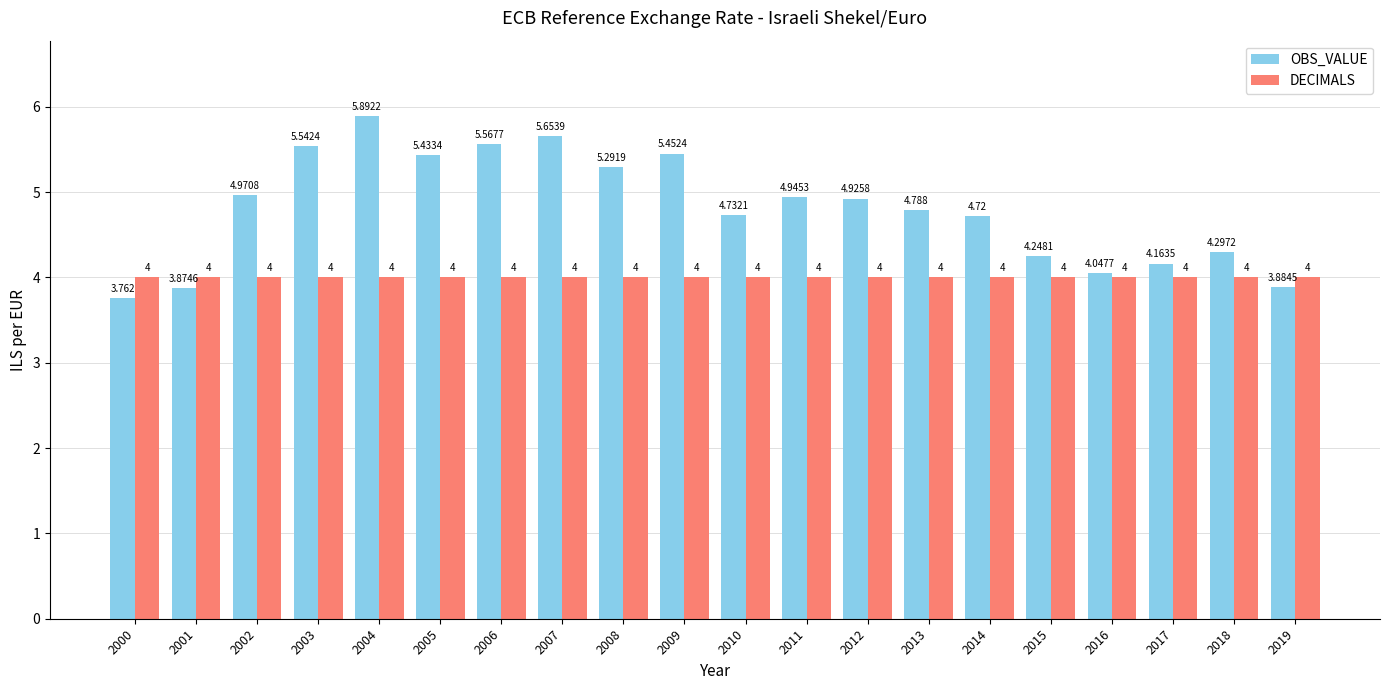

Which series has the largest total across all categories?

OBS_VALUE